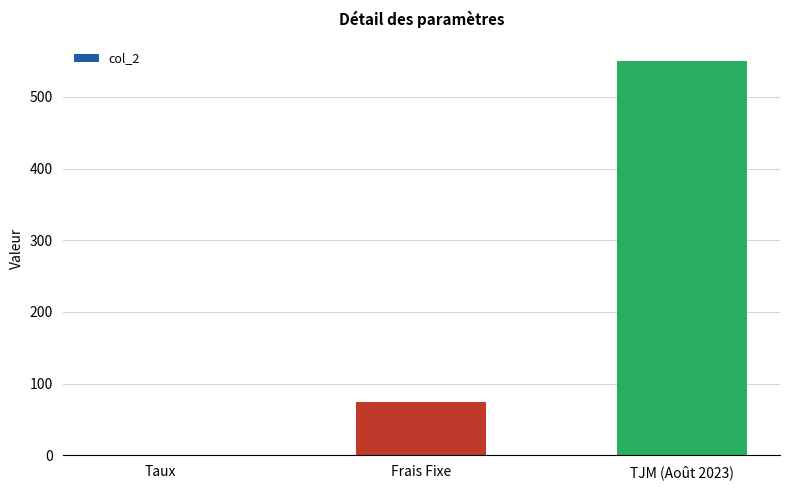

The value at Taux is 0.1. True or false?

True